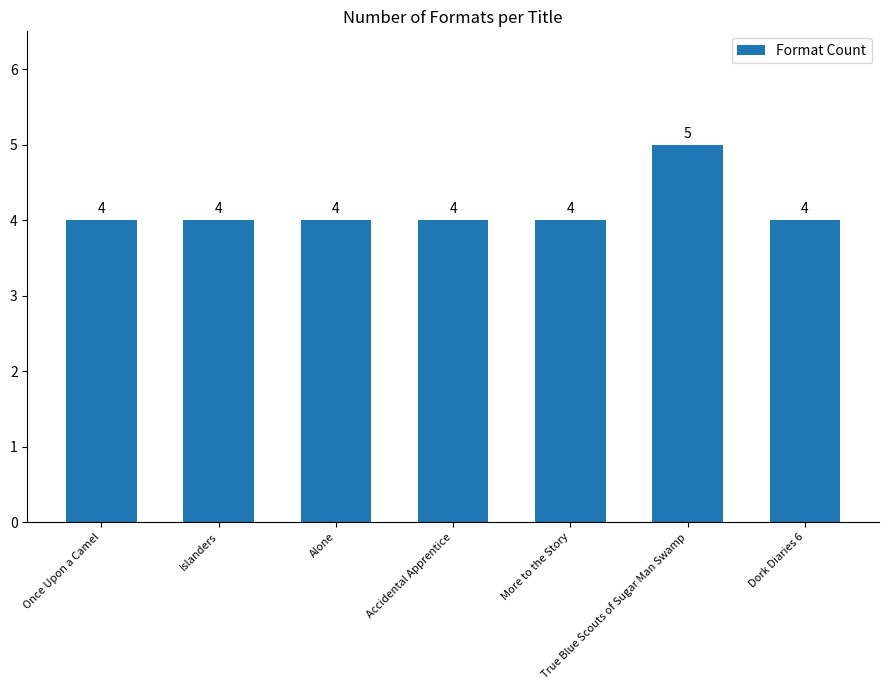

What is the label of the 1st bar from the left?

Once Upon a Camel